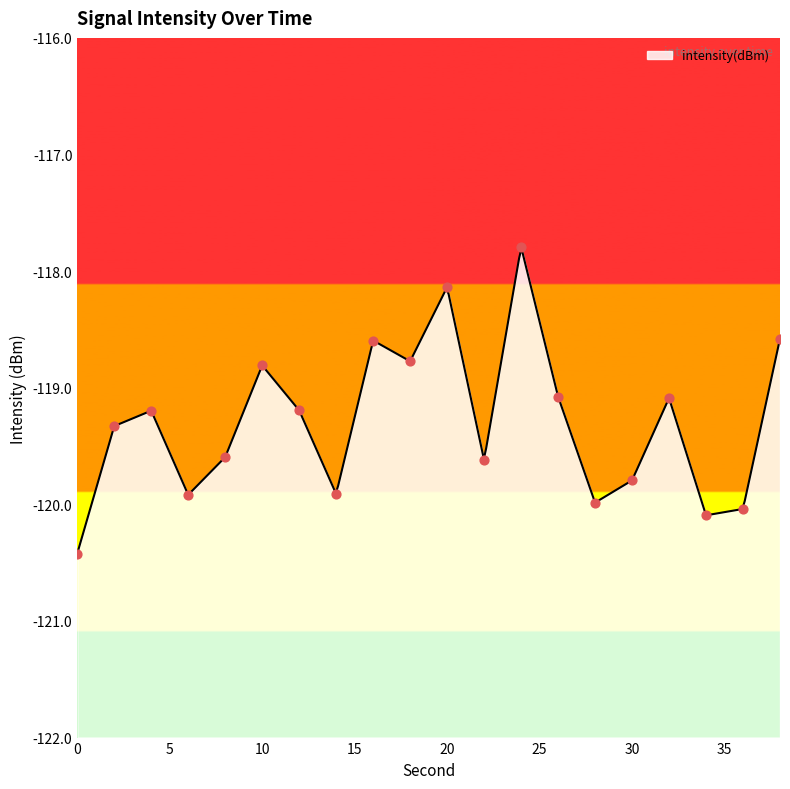

What is the change in value from 18 to 36?

-1.3